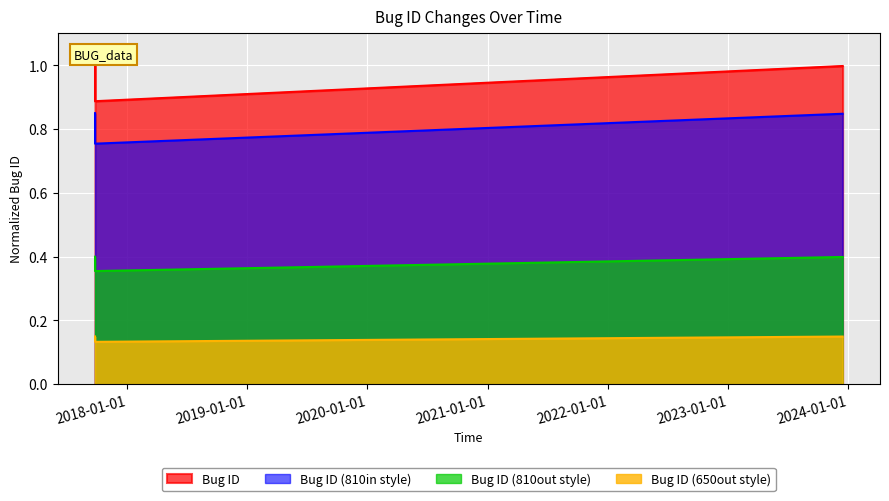

Rank the categories by value from highest to lowest.

2017-09-26 10:47:16, 2023-12-14 16:00:20, 2017-09-26 10:47:19